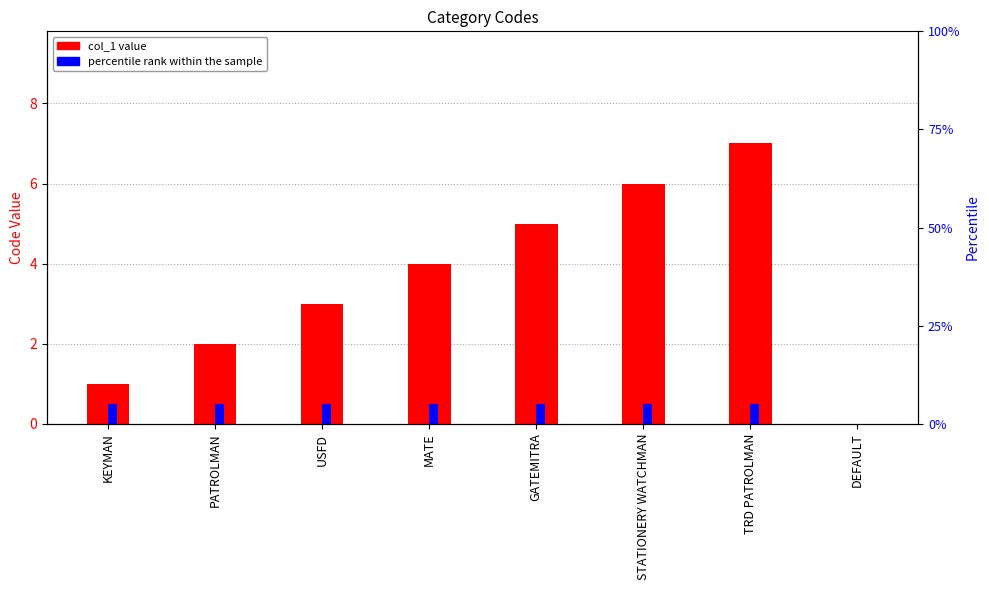

What is the highest value of the col_1 series?

7